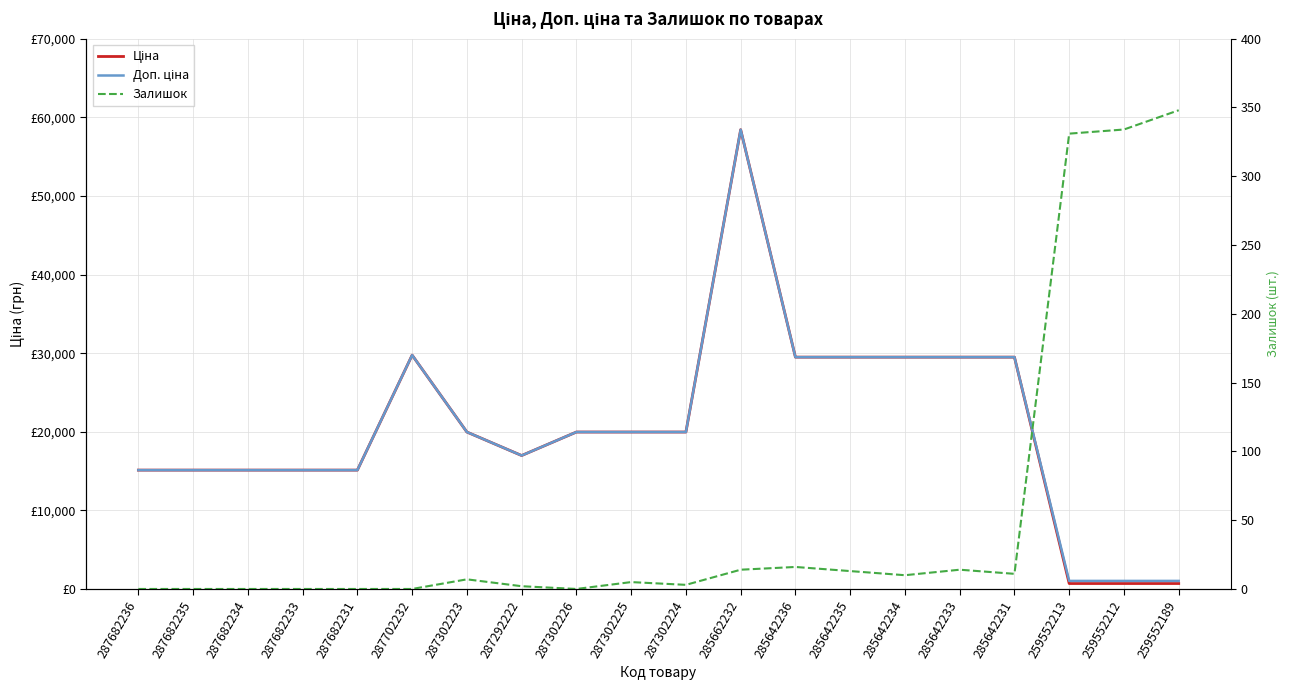

What is the sum of all Ціна values?

410145.4